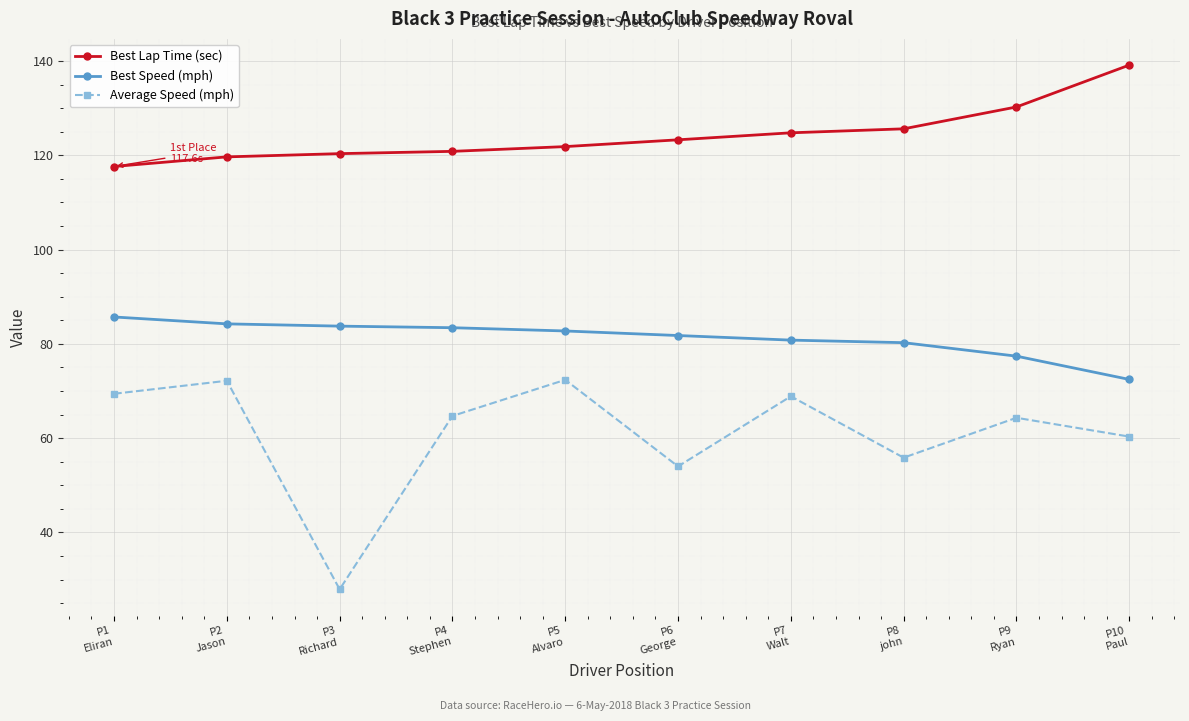

What is the difference between the maximum and minimum values in the Average Speed (mph) series?

44.4